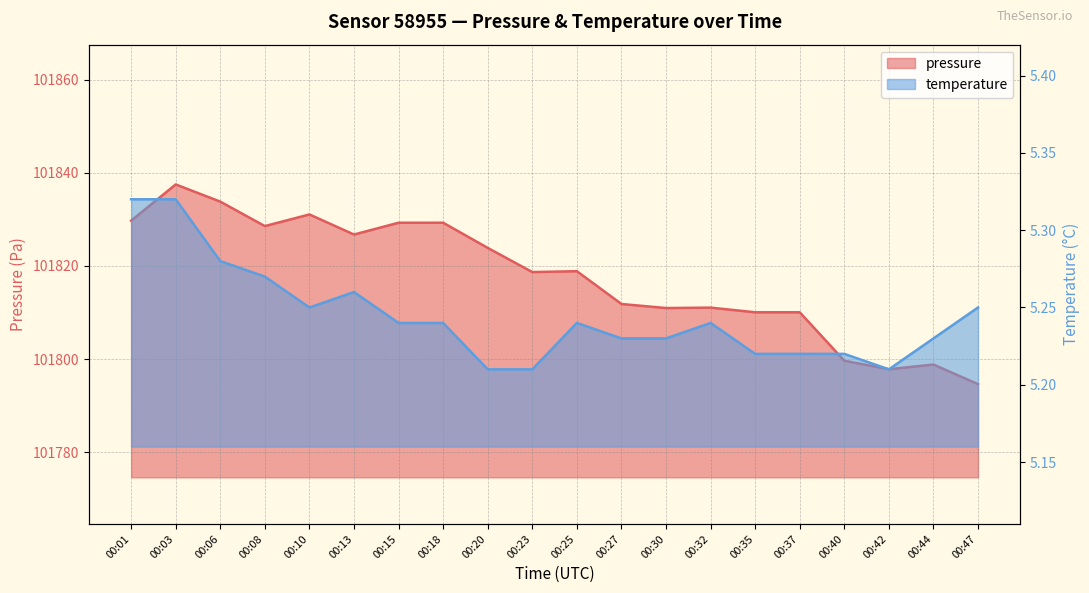

Rank the series by their maximum value, from highest to lowest.

pressure, temperature